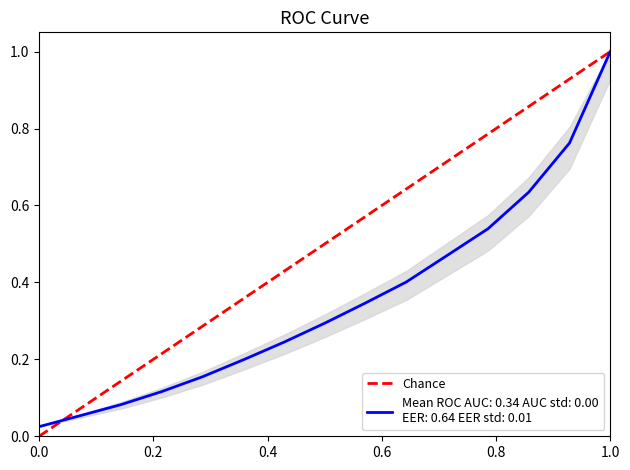

Does the chart have visible grid lines?

No